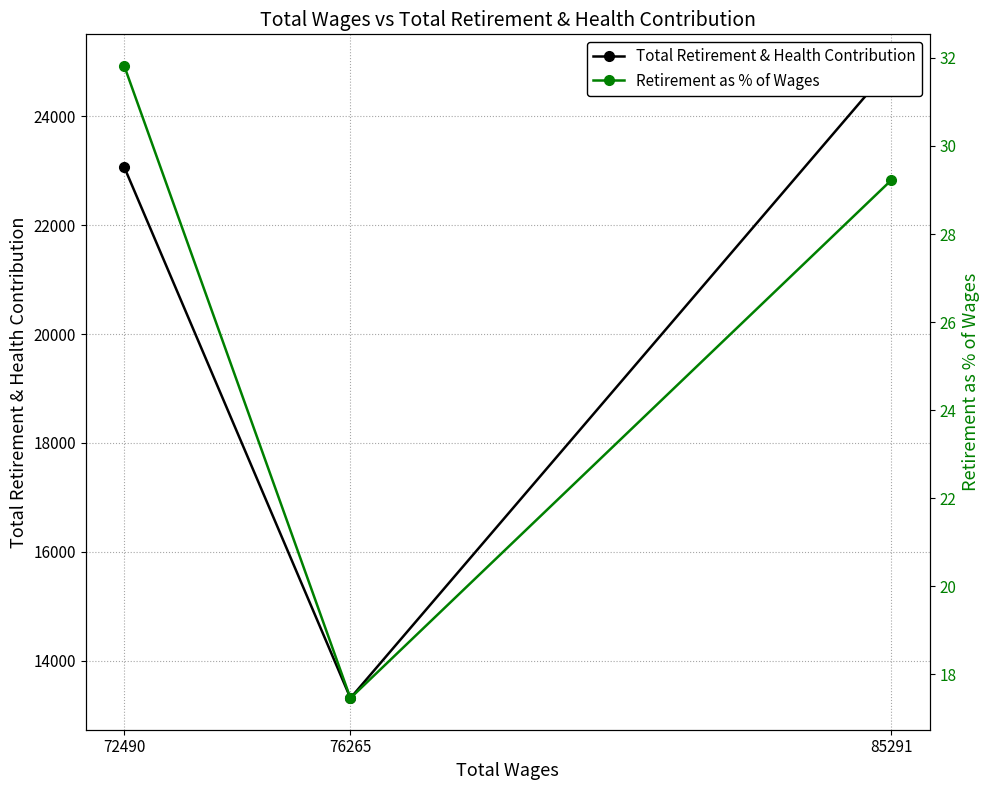

Which series has the largest total across all categories?

Total Retirement & Health Contribution